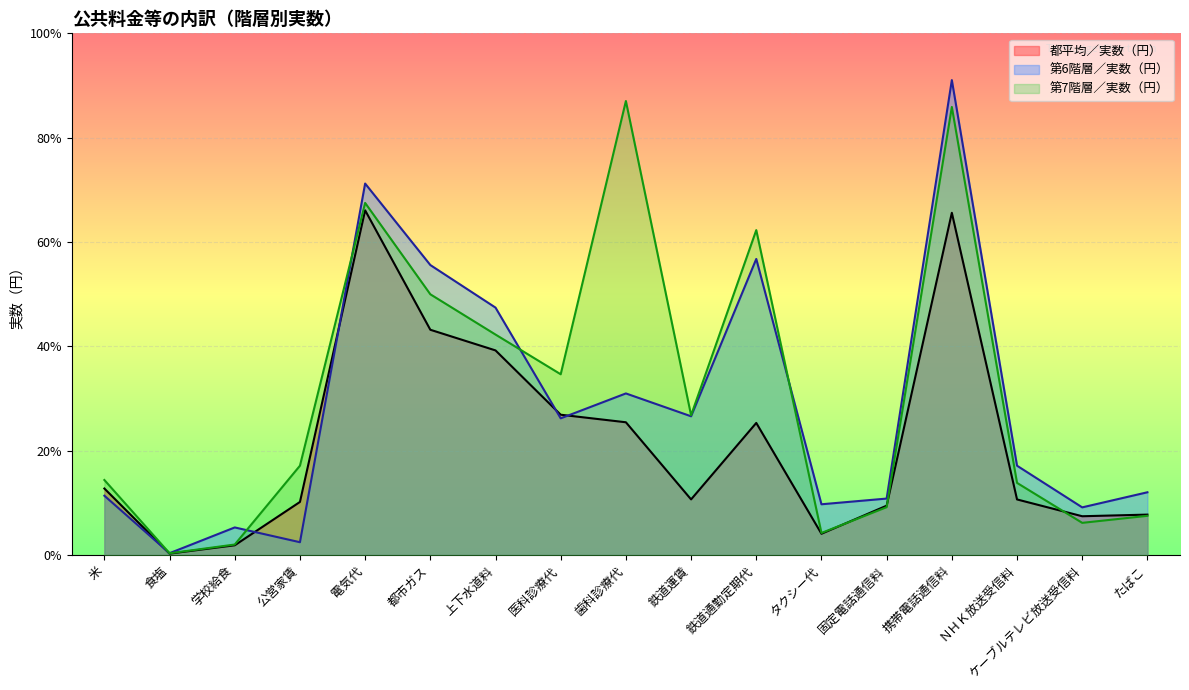

List the labels in order of 第6階層／実数（円） value, largest first.

携帯電話通信料, 電気代, 鉄道通勤定期代, 都市ガス, 上下水道料, 歯科診療代, 鉄道運賃, 医科診療代, ＮＨＫ放送受信料, たばこ, 米, 固定電話通信料, タクシー代, ケーブルテレビ放送受信料, 学校給食, 公営家賃, 食塩